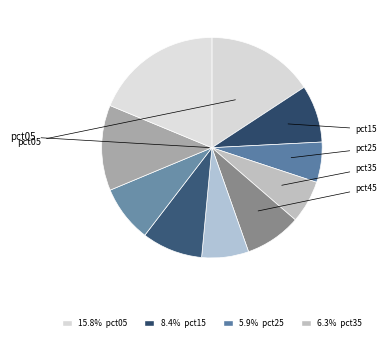

Is there a majority slice in this chart?

No